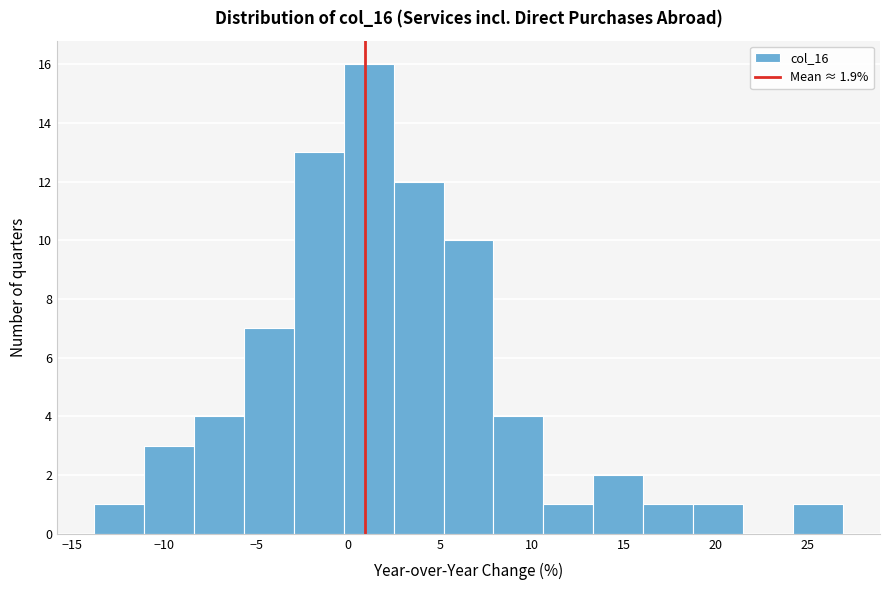

Reading left to right, transcribe this chart: for each bar, give the range it covers on the x-axis and its height. Neither the bar edges nor the heights are printed on the chart, so give them approximately, as read against the axes.

-14.0 to -11.0: 1
-11.0 to -8.5: 3
-8.5 to -5.5: 4
-5.5 to -3.0: 7
-3.0 to 0.0: 13
0.0 to 2.5: 16
2.5 to 5.0: 12
5.0 to 8.0: 10
8.0 to 10.5: 4
10.5 to 13.5: 1
13.5 to 16.0: 2
16.0 to 19.0: 1
19.0 to 21.5: 1
21.5 to 24.0: 0
24.0 to 27.0: 1